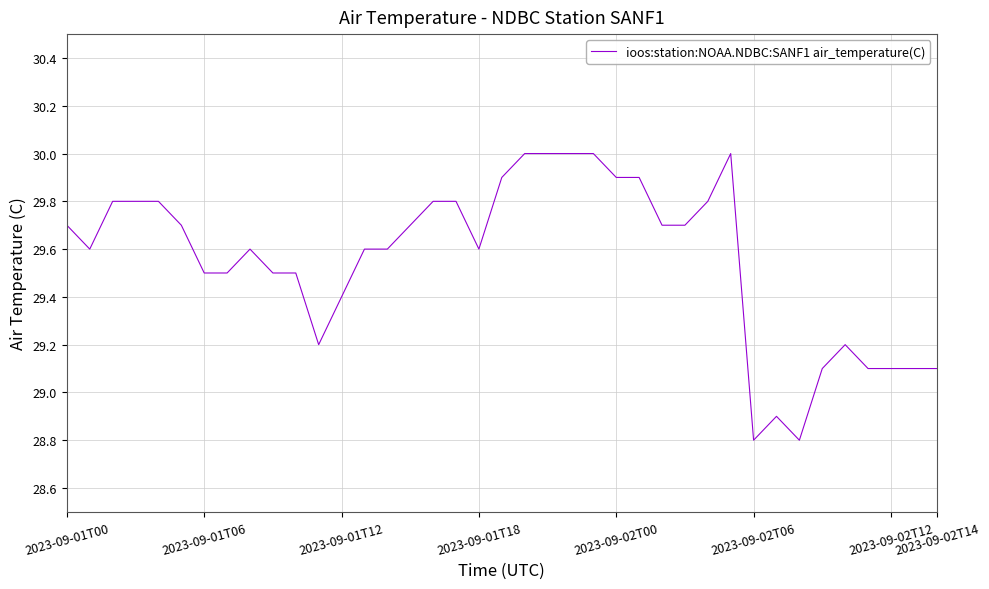

What is the maximum value shown in the chart?

30.0